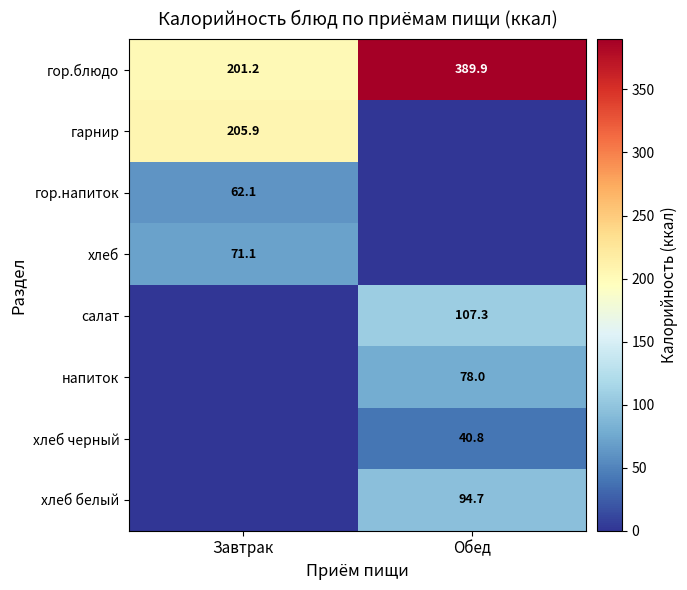

What is the difference between the гор.блюдо values at Обед and Завтрак?

188.7